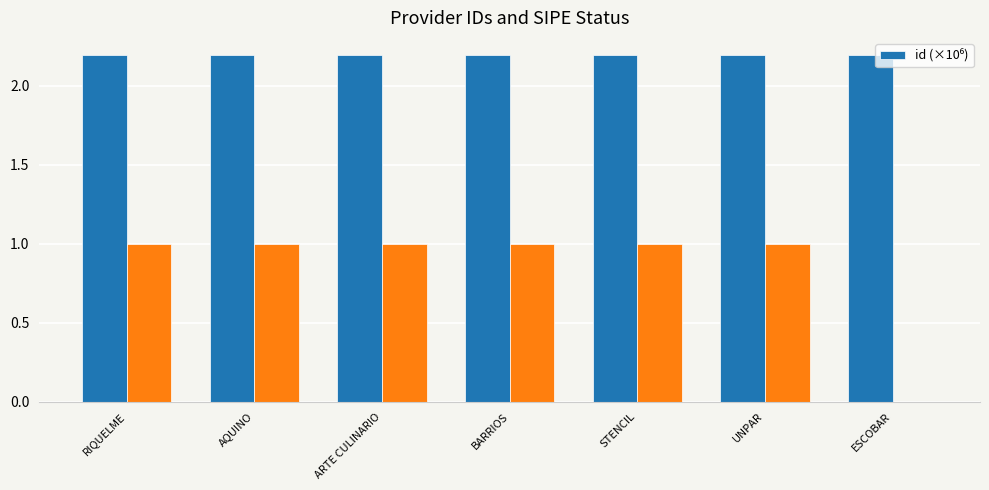

Which label corresponds to the largest value in the chart?

AQUINO